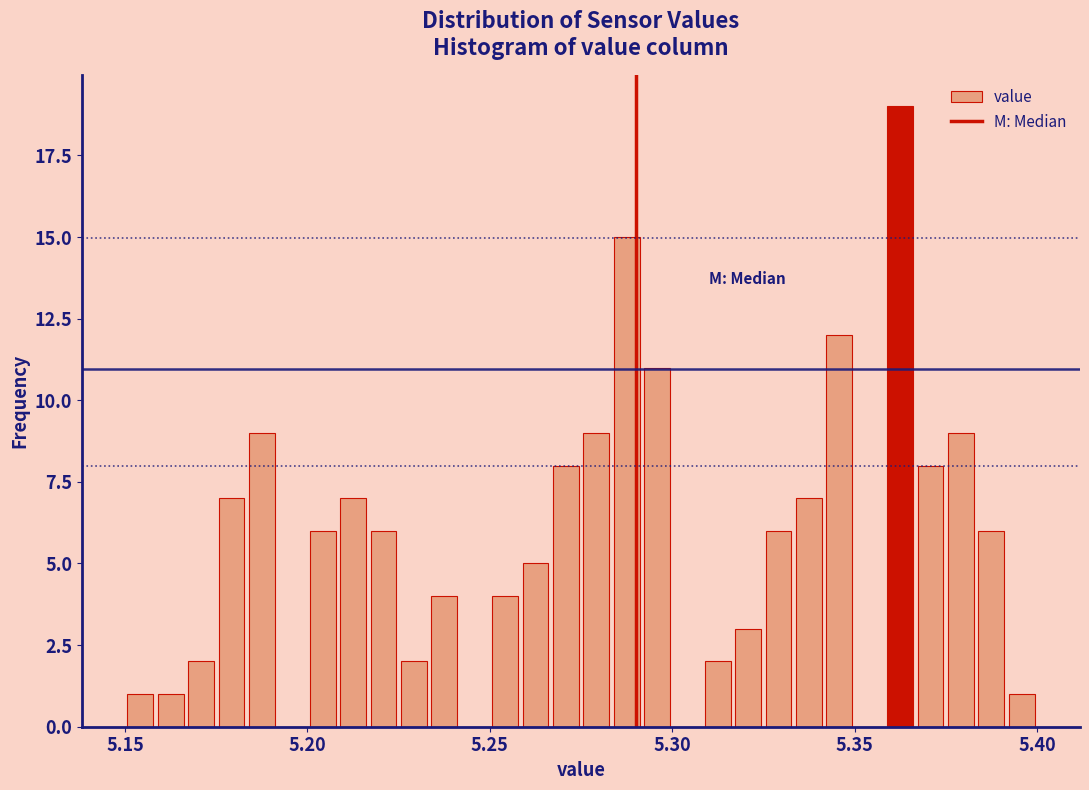

Read against the x-axis, roughly where is the centre of the tallest bar?

5.365